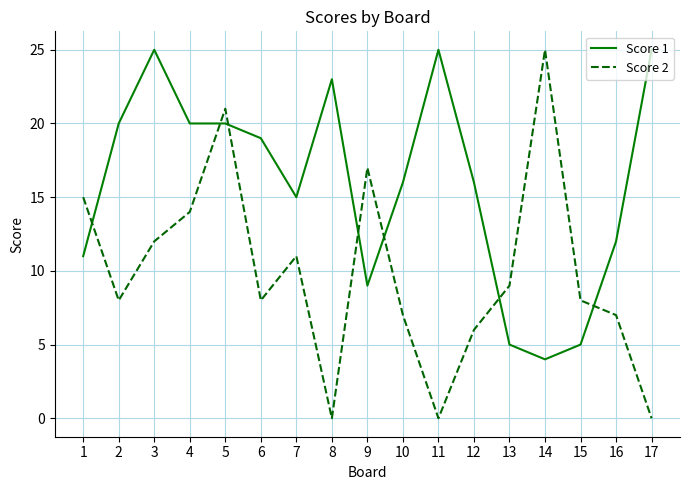

Is the value of Score 2 at 13 greater than the value of Score 1 at 15?

Yes